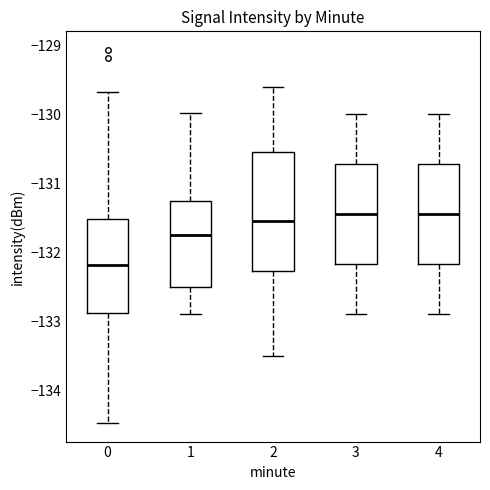

Where is the upper edge of the box at x = 0 on the y-axis? The values are not printed on the chart, so give them approximately, as read against the axis.

-131.5